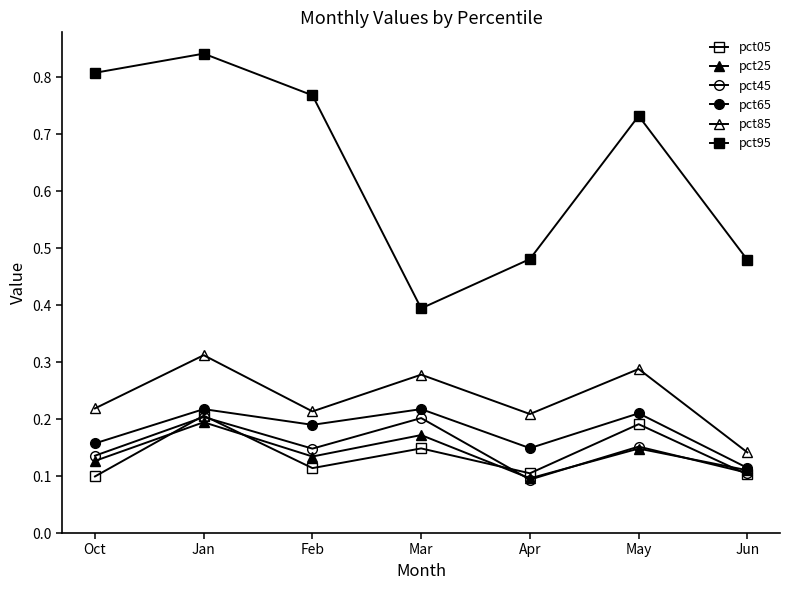

True or false: pct85 and pct25 cross at least once.

False